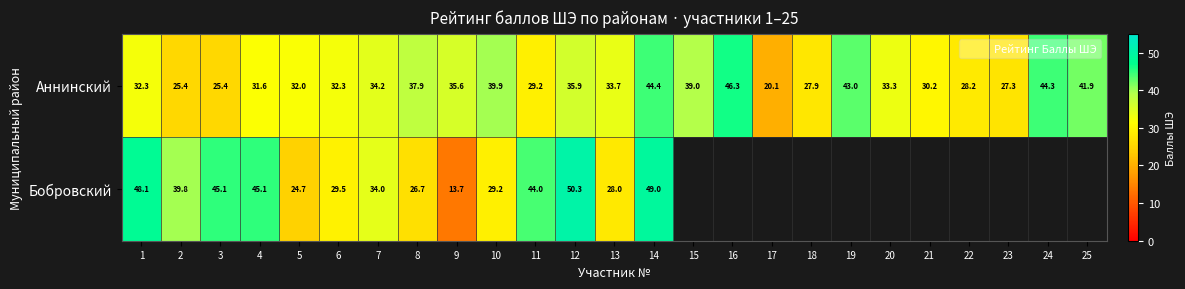

At which label is Аннинский closest to 33?

20